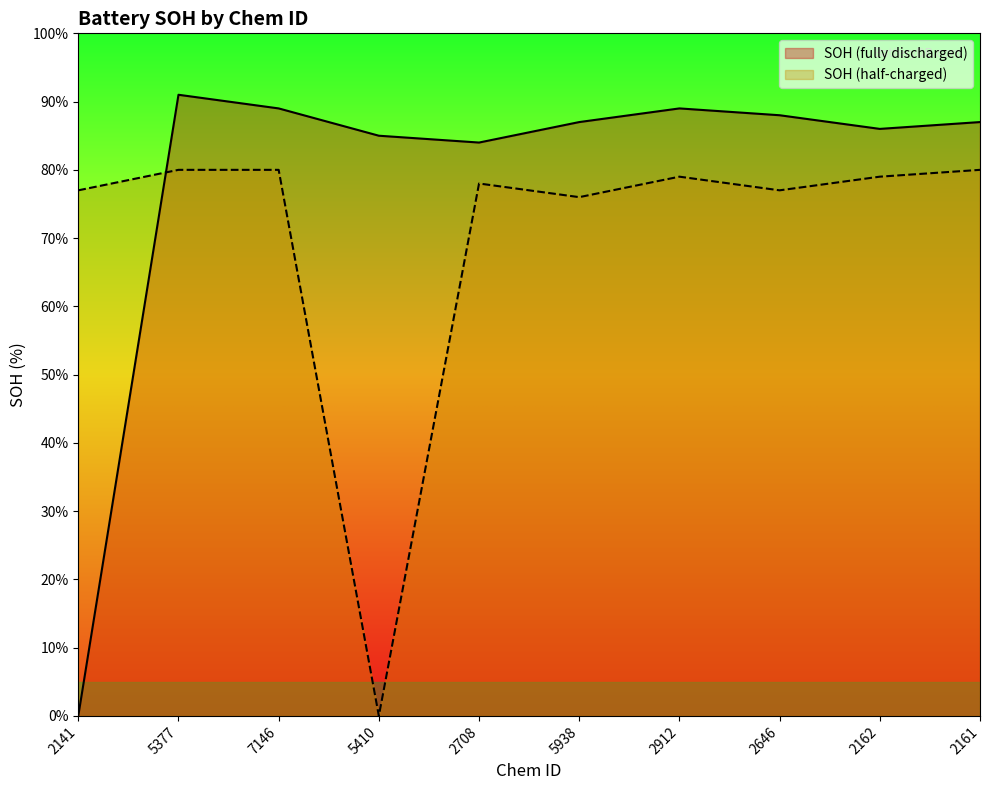

What value does the SOH (fully discharged) series have at 5377?

91